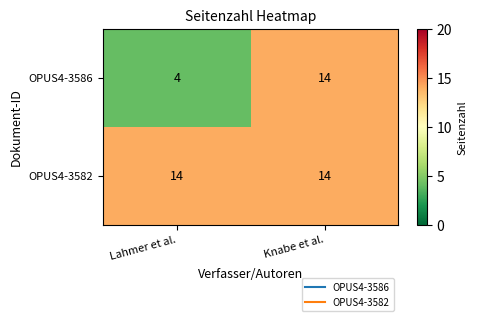

Rank the series by their average value, from highest to lowest.

OPUS4-3582, OPUS4-3586